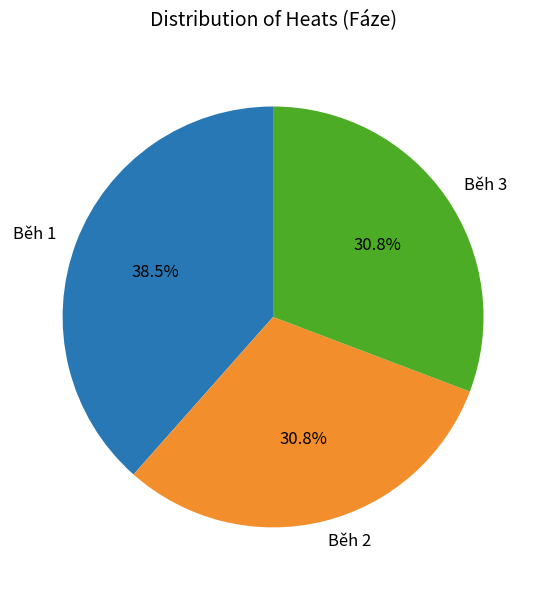

How many slices are in this pie chart?

3